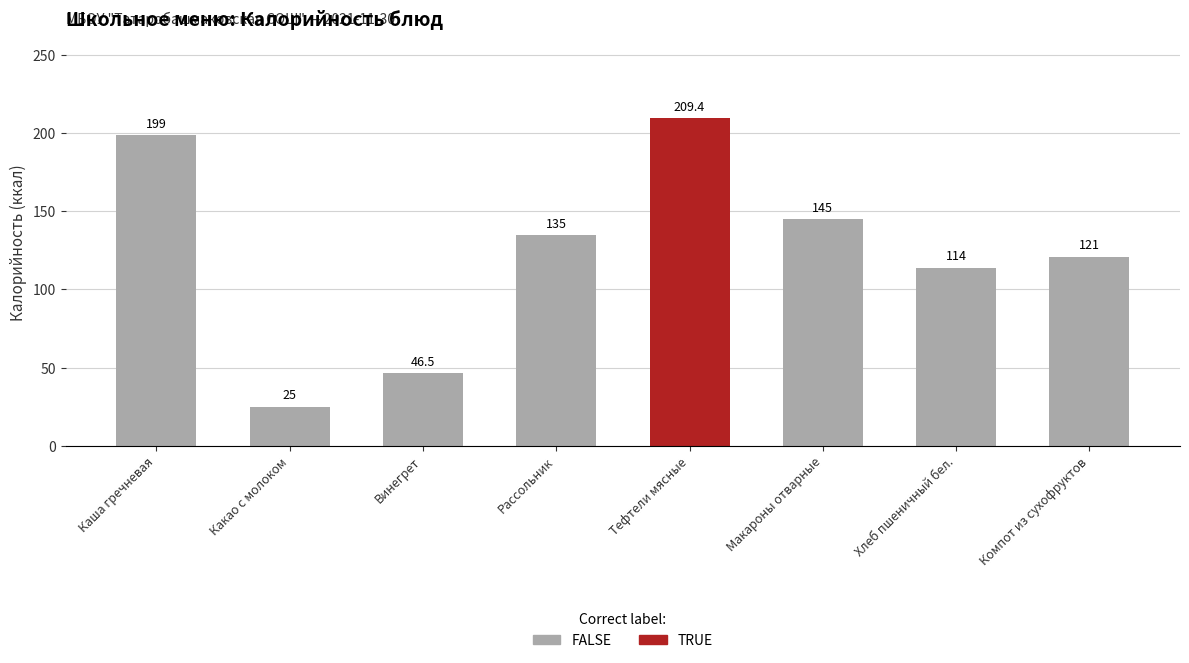

What position from the right is Какао с молоком?

6